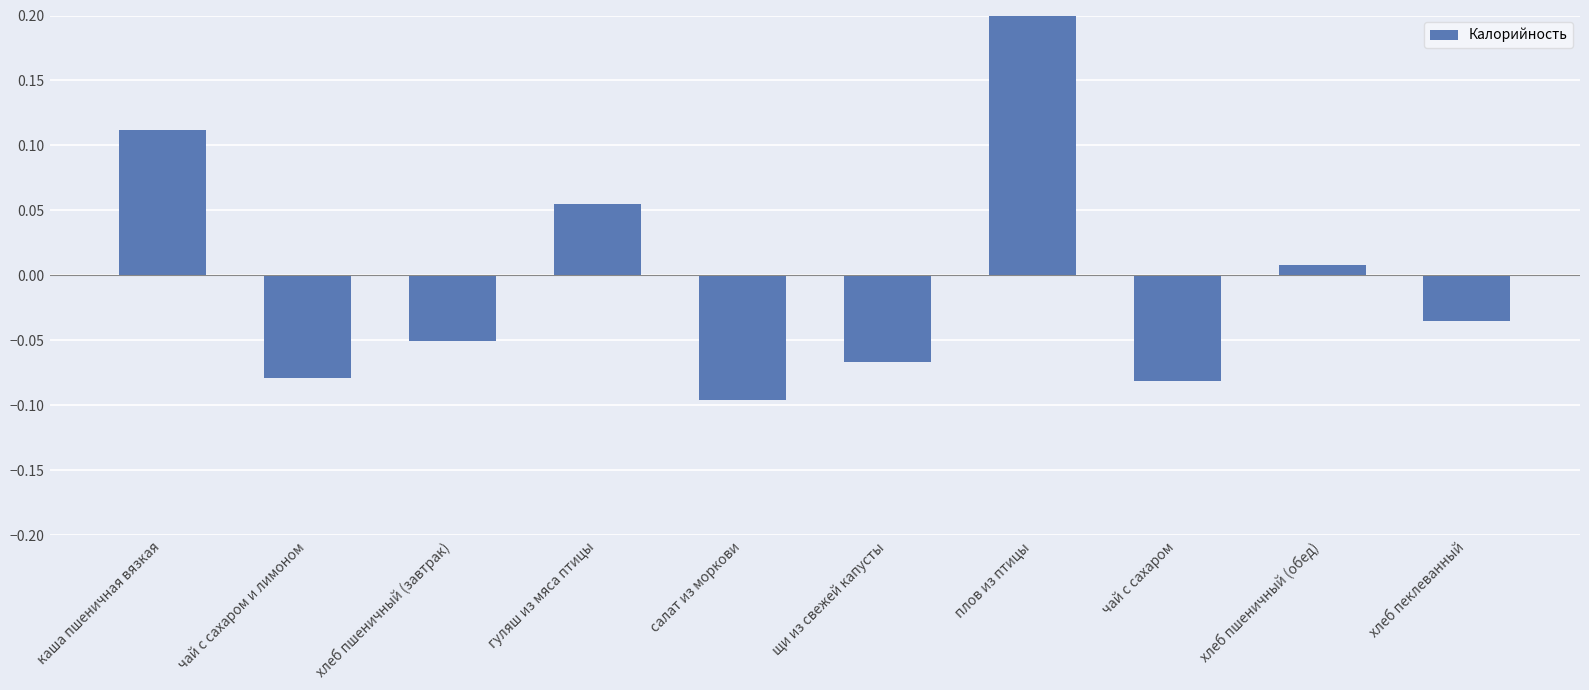

List the labels in order of value, largest first.

плов из птицы, каша пшеничная вязкая, гуляш из мяса птицы, хлеб пшеничный (обед), хлеб пеклеванный, хлеб пшеничный (завтрак), щи из свежей капусты, чай с сахаром и лимоном, чай с сахаром, салат из моркови